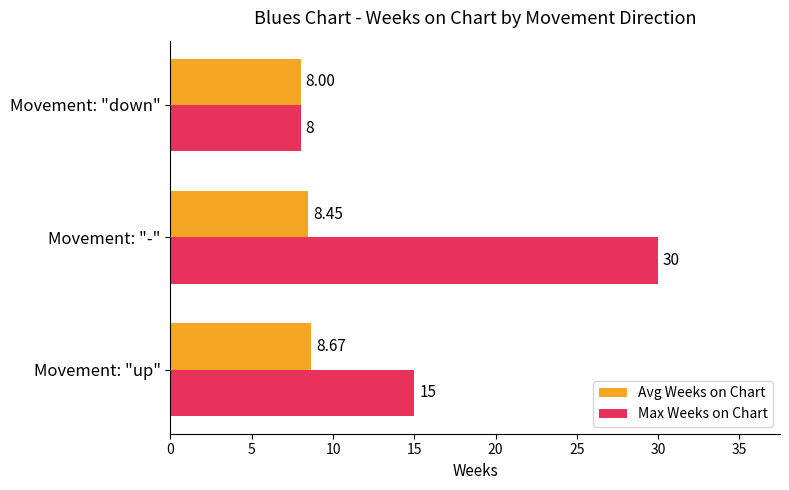

What is the difference between the maximum and minimum values in the Max Weeks on Chart series?

22.0